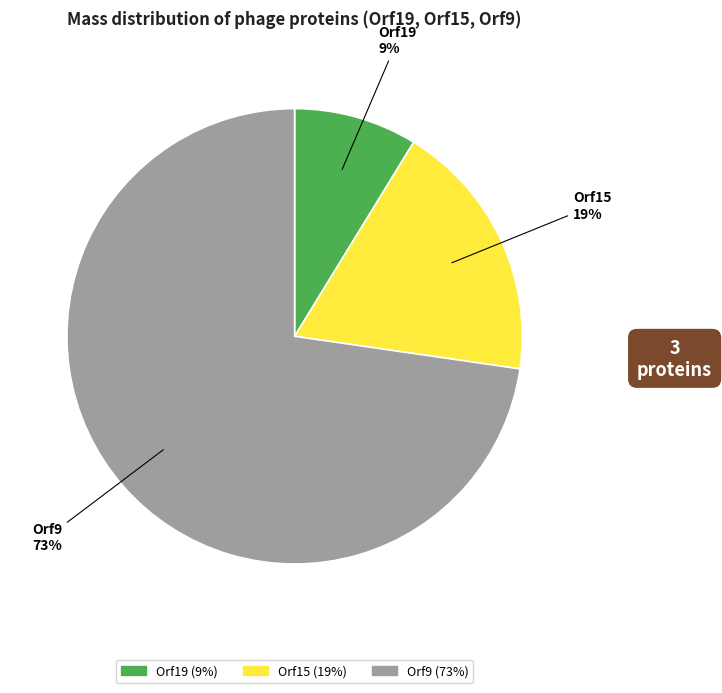

Which slice represents more than half of the pie?

Orf9